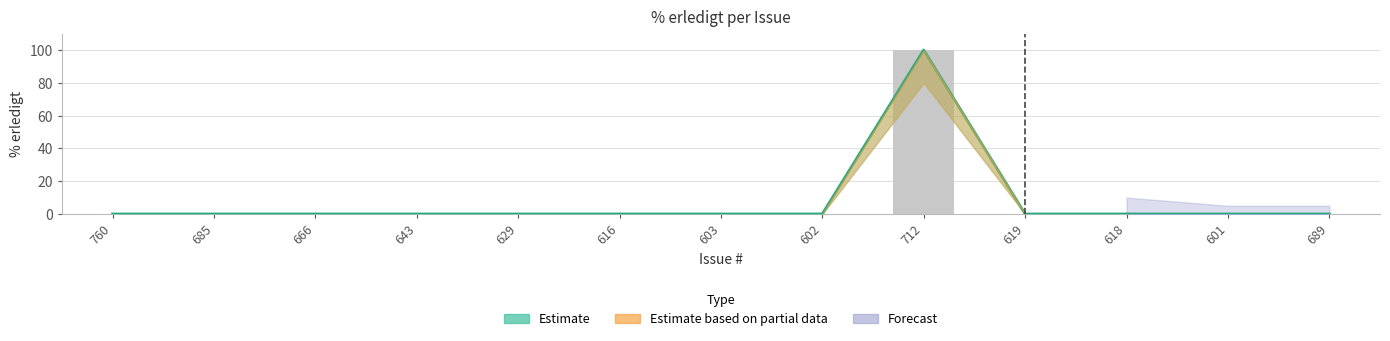

What position from the right is 712?

5